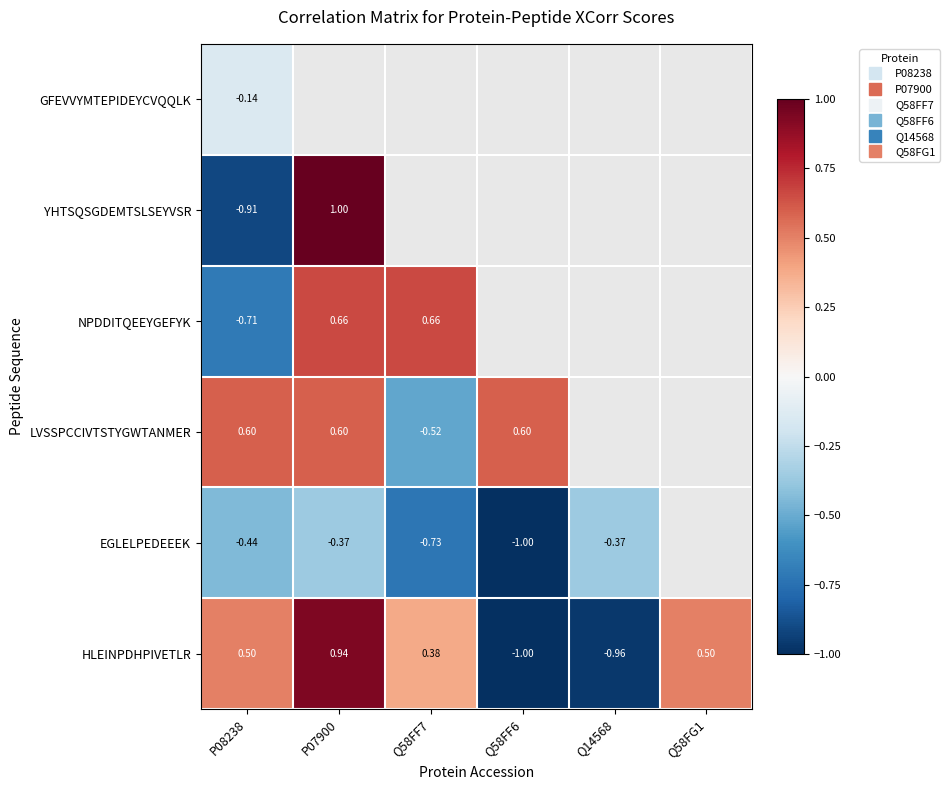

The value of LVSSPCCIVTSTYGWTANMER at Q58FF7 is -0.8. True or false?

False